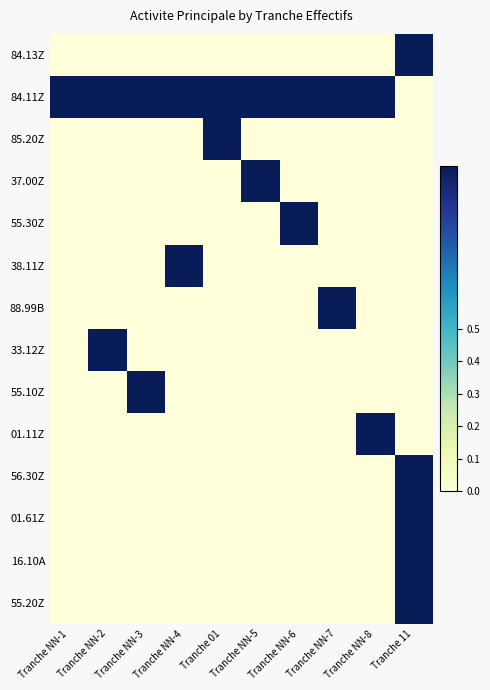

Reading left to right, extract all data points from this chart.

84.13Z: Tranche NN-1=0	Tranche NN-2=0	Tranche NN-3=0	Tranche NN-4=0	Tranche 01=0	Tranche NN-5=0	Tranche NN-6=0	Tranche NN-7=0	Tranche NN-8=0	Tranche 11=1
84.11Z: Tranche NN-1=1	Tranche NN-2=1	Tranche NN-3=1	Tranche NN-4=1	Tranche 01=1	Tranche NN-5=1	Tranche NN-6=1	Tranche NN-7=1	Tranche NN-8=1	Tranche 11=0
85.20Z: Tranche NN-1=0	Tranche NN-2=0	Tranche NN-3=0	Tranche NN-4=0	Tranche 01=1	Tranche NN-5=0	Tranche NN-6=0	Tranche NN-7=0	Tranche NN-8=0	Tranche 11=0
37.00Z: Tranche NN-1=0	Tranche NN-2=0	Tranche NN-3=0	Tranche NN-4=0	Tranche 01=0	Tranche NN-5=1	Tranche NN-6=0	Tranche NN-7=0	Tranche NN-8=0	Tranche 11=0
55.30Z: Tranche NN-1=0	Tranche NN-2=0	Tranche NN-3=0	Tranche NN-4=0	Tranche 01=0	Tranche NN-5=0	Tranche NN-6=1	Tranche NN-7=0	Tranche NN-8=0	Tranche 11=0
38.11Z: Tranche NN-1=0	Tranche NN-2=0	Tranche NN-3=0	Tranche NN-4=1	Tranche 01=0	Tranche NN-5=0	Tranche NN-6=0	Tranche NN-7=0	Tranche NN-8=0	Tranche 11=0
88.99B: Tranche NN-1=0	Tranche NN-2=0	Tranche NN-3=0	Tranche NN-4=0	Tranche 01=0	Tranche NN-5=0	Tranche NN-6=0	Tranche NN-7=1	Tranche NN-8=0	Tranche 11=0
33.12Z: Tranche NN-1=0	Tranche NN-2=1	Tranche NN-3=0	Tranche NN-4=0	Tranche 01=0	Tranche NN-5=0	Tranche NN-6=0	Tranche NN-7=0	Tranche NN-8=0	Tranche 11=0
55.10Z: Tranche NN-1=0	Tranche NN-2=0	Tranche NN-3=1	Tranche NN-4=0	Tranche 01=0	Tranche NN-5=0	Tranche NN-6=0	Tranche NN-7=0	Tranche NN-8=0	Tranche 11=0
01.11Z: Tranche NN-1=0	Tranche NN-2=0	Tranche NN-3=0	Tranche NN-4=0	Tranche 01=0	Tranche NN-5=0	Tranche NN-6=0	Tranche NN-7=0	Tranche NN-8=1	Tranche 11=0
56.30Z: Tranche NN-1=0	Tranche NN-2=0	Tranche NN-3=0	Tranche NN-4=0	Tranche 01=0	Tranche NN-5=0	Tranche NN-6=0	Tranche NN-7=0	Tranche NN-8=0	Tranche 11=1
01.61Z: Tranche NN-1=0	Tranche NN-2=0	Tranche NN-3=0	Tranche NN-4=0	Tranche 01=0	Tranche NN-5=0	Tranche NN-6=0	Tranche NN-7=0	Tranche NN-8=0	Tranche 11=1
16.10A: Tranche NN-1=0	Tranche NN-2=0	Tranche NN-3=0	Tranche NN-4=0	Tranche 01=0	Tranche NN-5=0	Tranche NN-6=0	Tranche NN-7=0	Tranche NN-8=0	Tranche 11=1
55.20Z: Tranche NN-1=0	Tranche NN-2=0	Tranche NN-3=0	Tranche NN-4=0	Tranche 01=0	Tranche NN-5=0	Tranche NN-6=0	Tranche NN-7=0	Tranche NN-8=0	Tranche 11=1